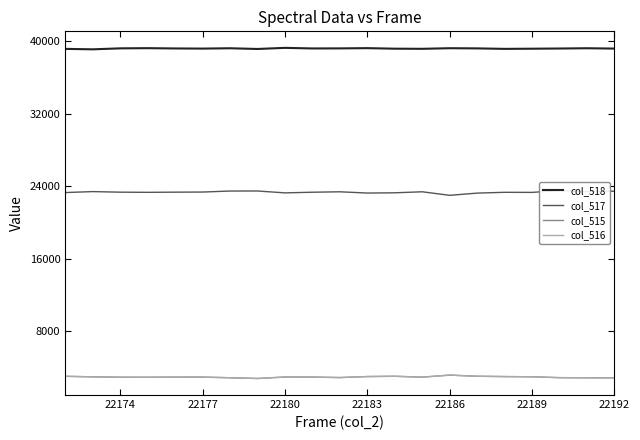

True or false: col_515 and col_518 cross at least once.

False